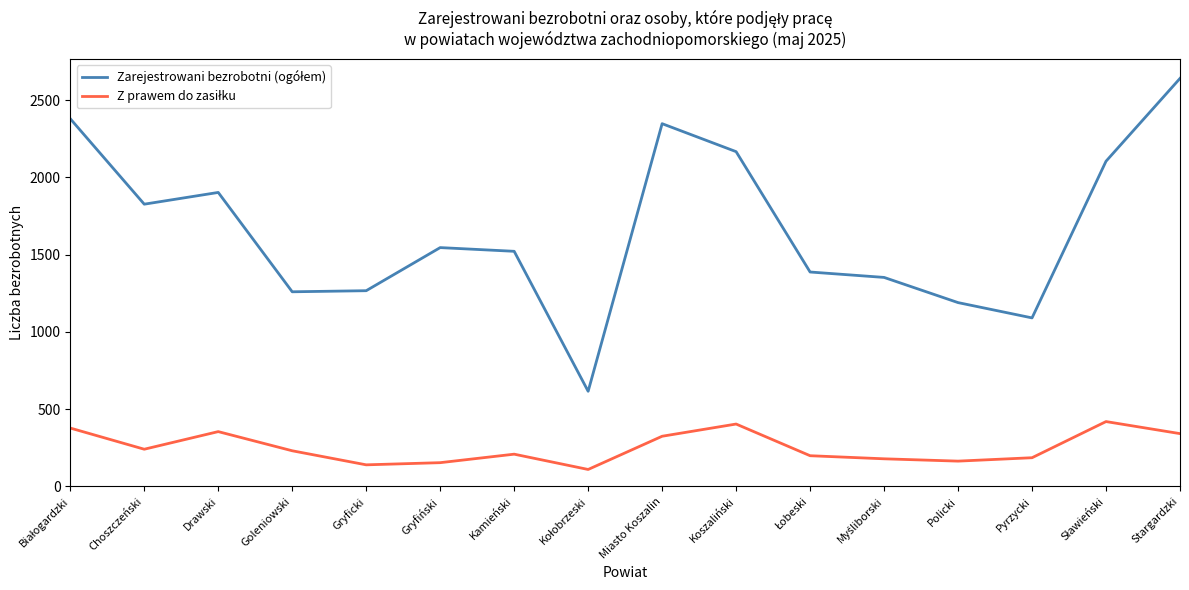

At which category is the sum across all series the highest?

Stargardzki